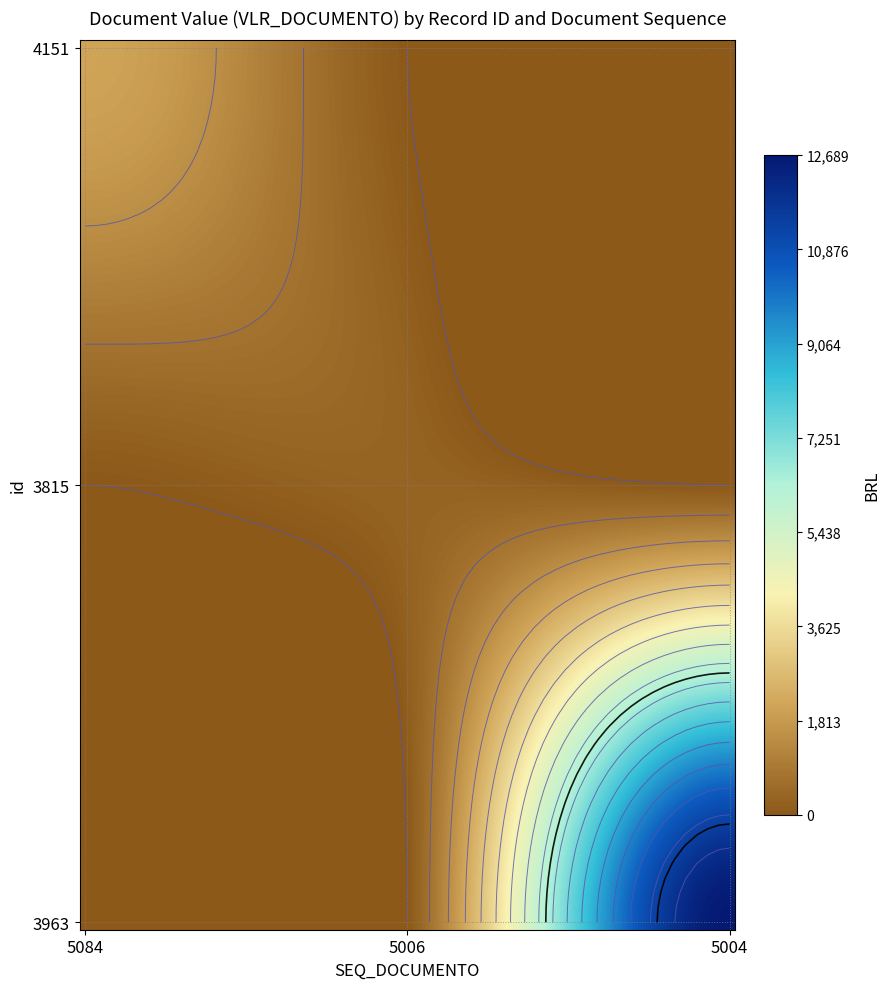

Which has a higher value, 5006 or 5084?

5084